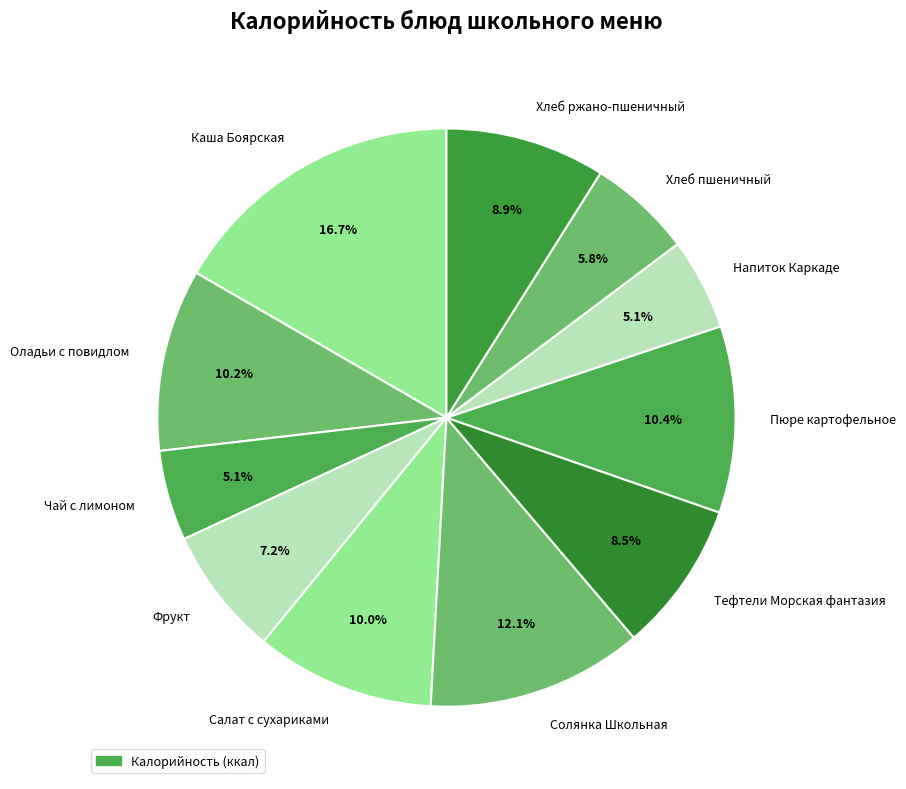

How many segments does this pie chart have?

11